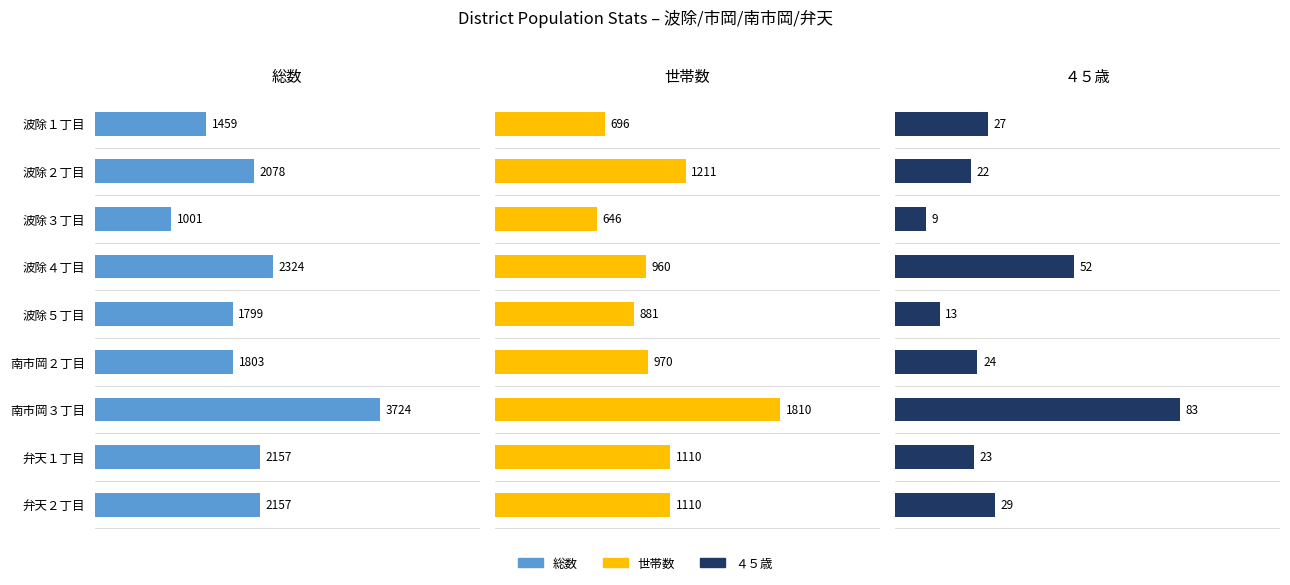

Is it true that ４５歳 equals 48 at 波除１丁目?

False